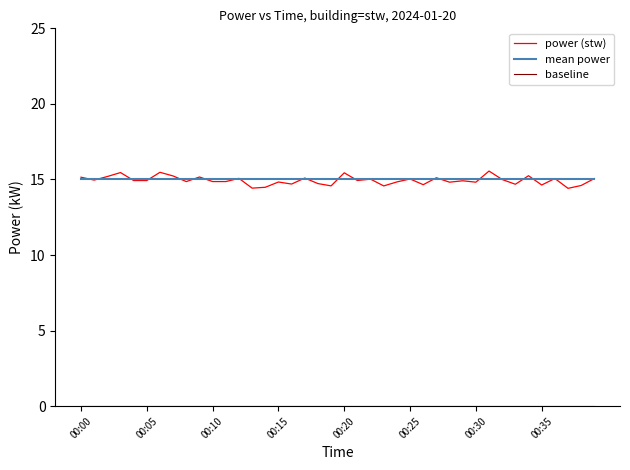

Which series has the largest range (max minus min)?

power (stw)